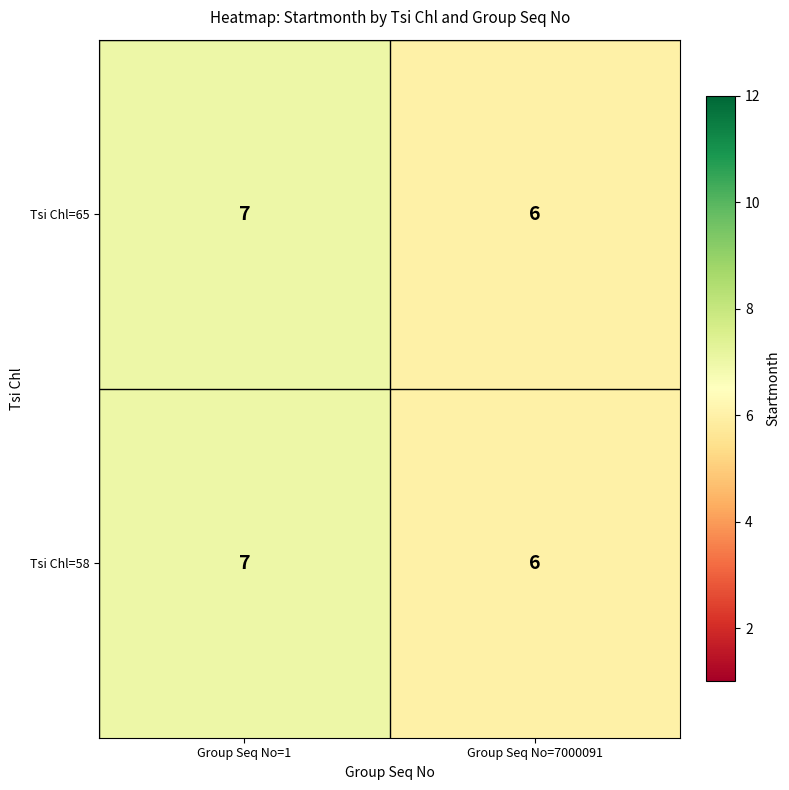

What is the sum of the Tsi Chl=58 values at Group Seq No=1 and Group Seq No=7000091?

13